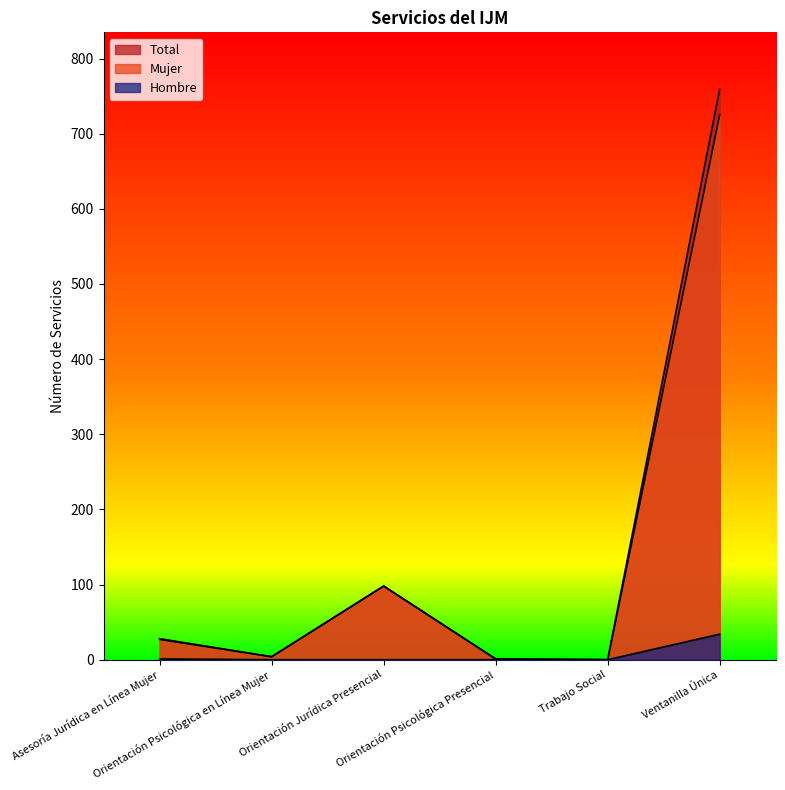

How many data points in Mujer are above 27?

2